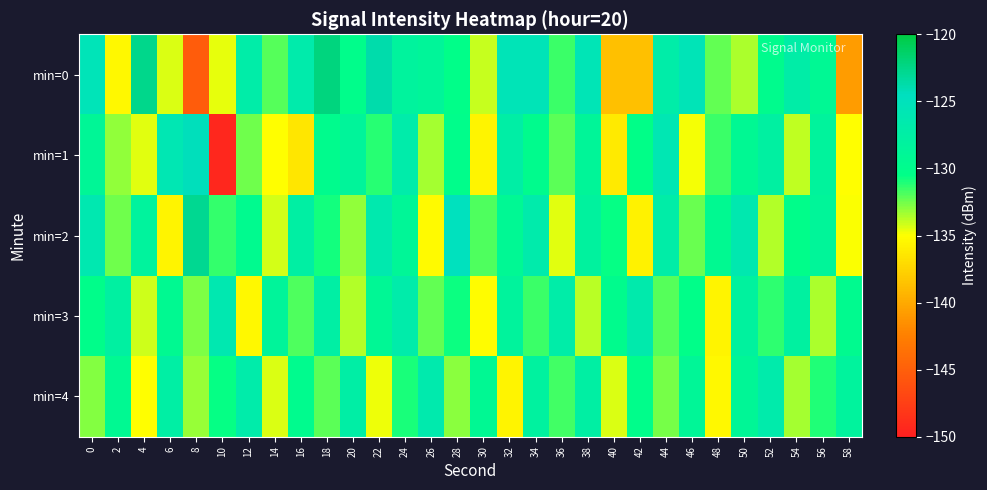

Which series has the widest spread of values?

min=1